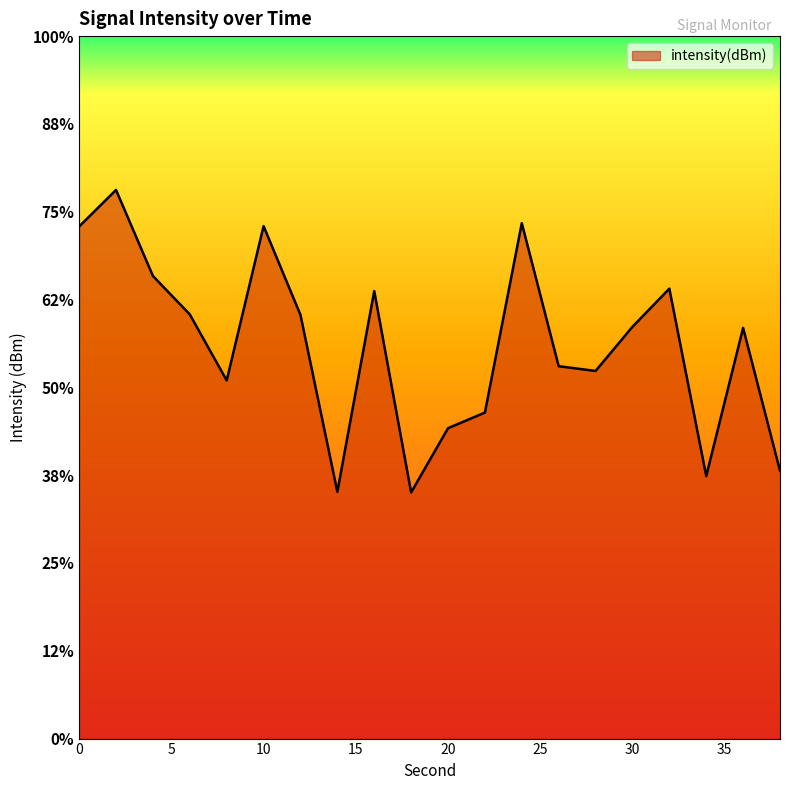

Reading left to right, list all the values displayed in this chart.

0=-119.1	2=-118.3	4=-120.1	6=-120.9	8=-122.4	10=-119.1	12=-121.0	14=-124.7	16=-120.4	18=-124.7	20=-123.4	22=-123.0	24=-119.0	26=-122.0	28=-122.2	30=-121.2	32=-120.4	34=-124.4	36=-121.2	38=-124.3